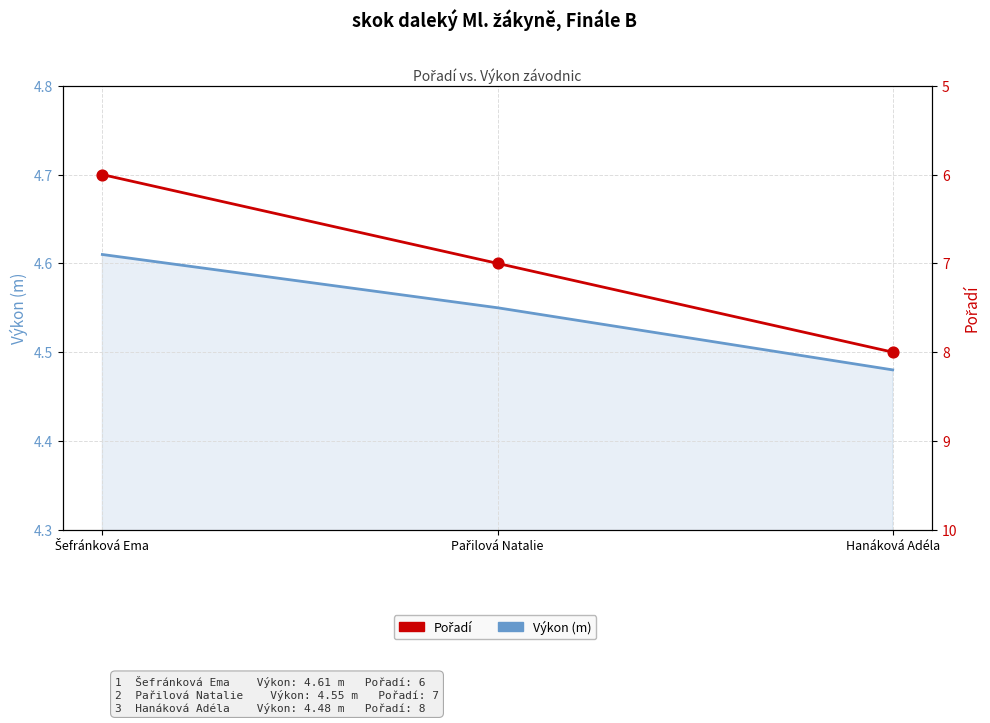

What is the total value across all series at Hanáková Adéla?

12.5